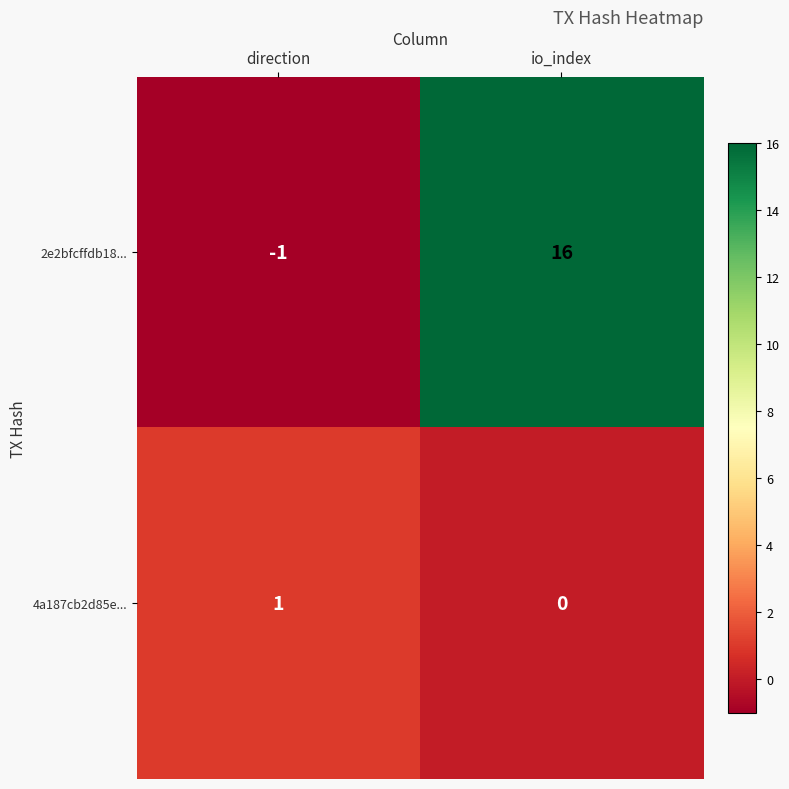

Reading right to left, list all the values displayed in this chart.

2e2bfcffdb18...: 16	-1
4a187cb2d85e...: 0	1